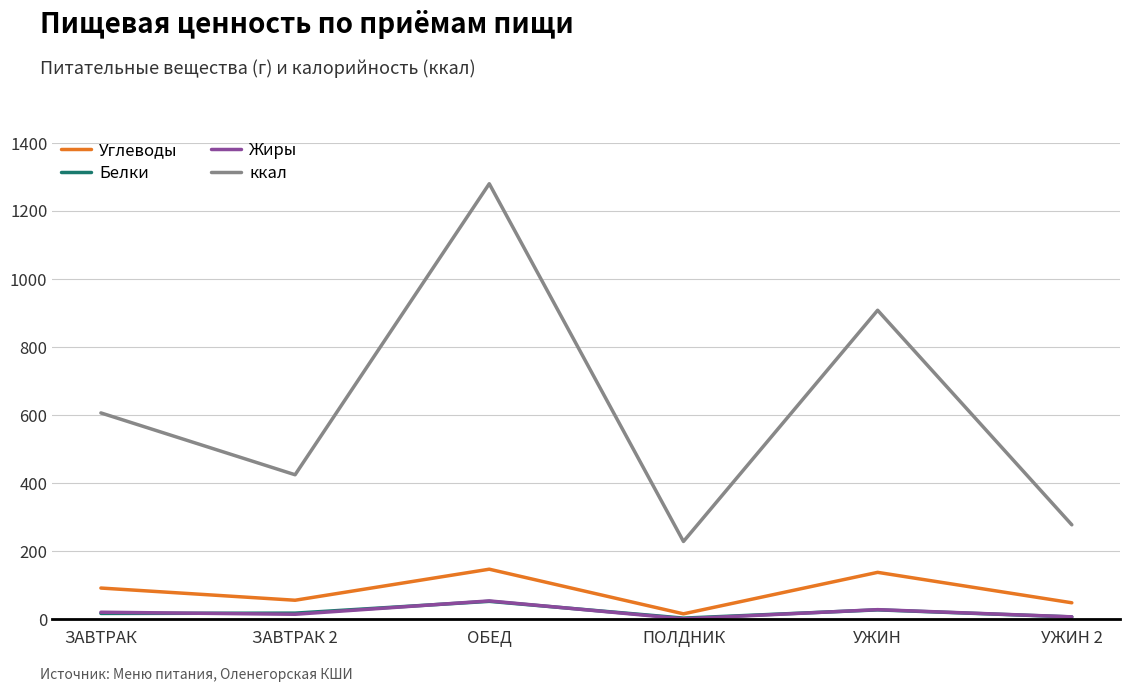

True or false: Углеводы and ккал cross at least once.

False